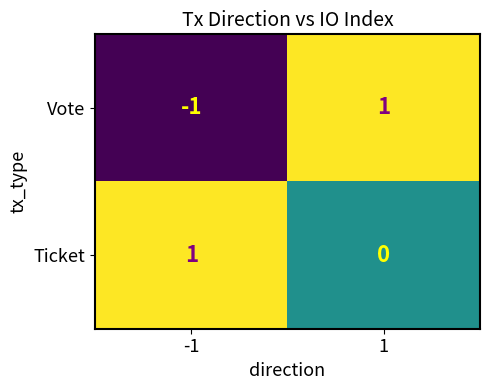

Which series has the largest total across all categories?

Ticket